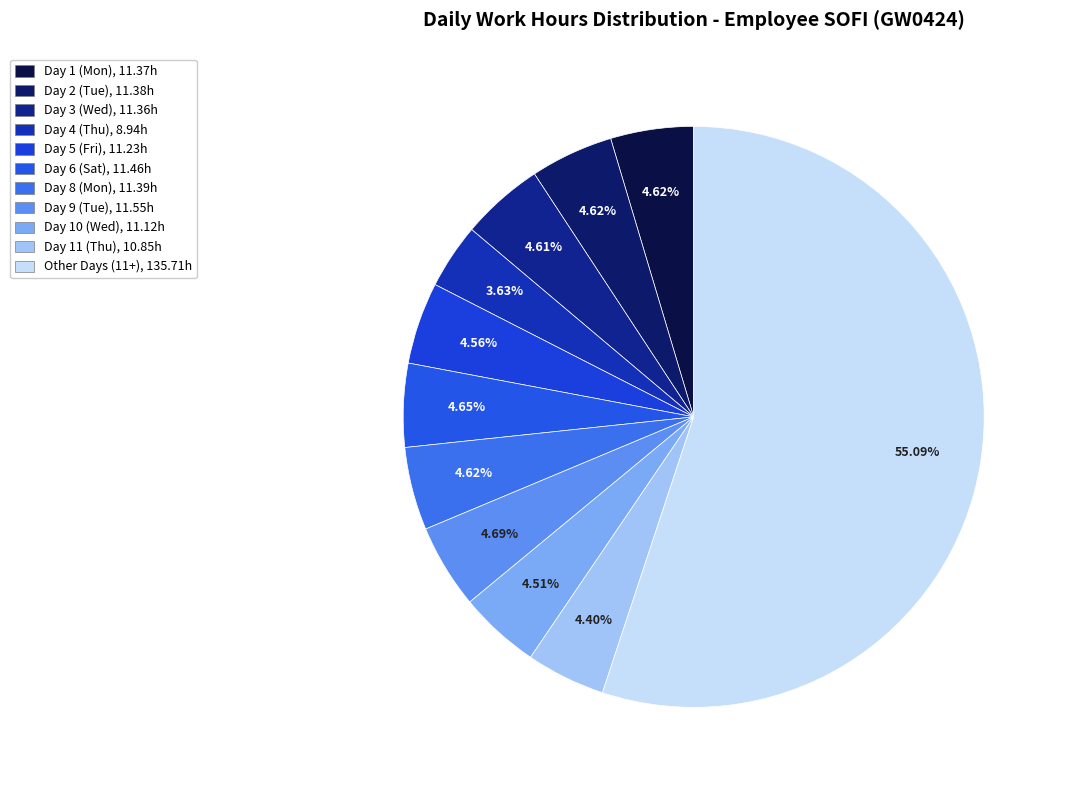

How many segments does this pie chart have?

11